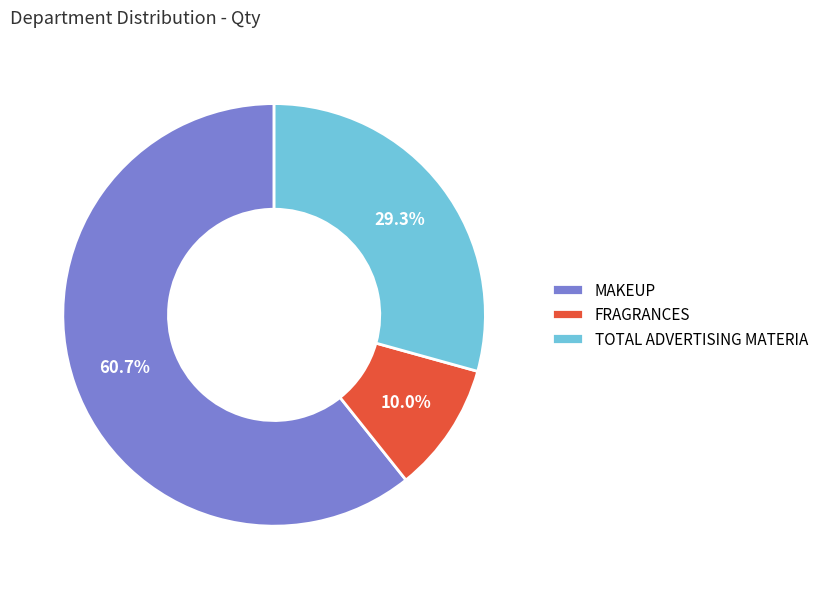

What percentage is NOT represented by FRAGRANCES?

90.0%